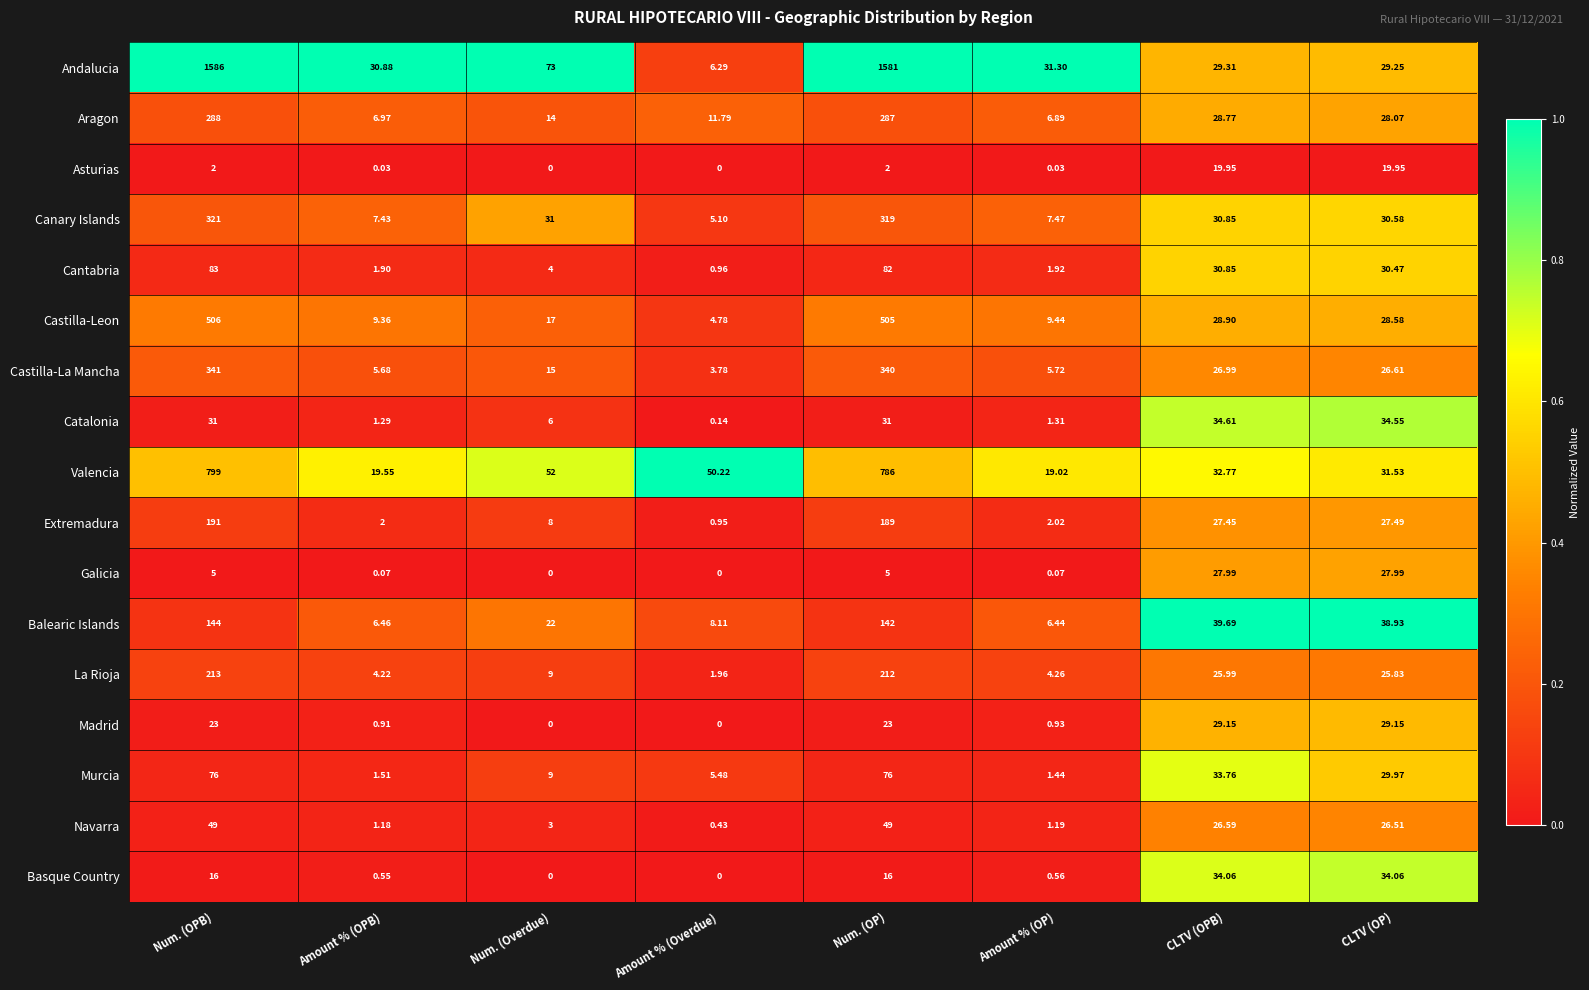

At which label does Canary Islands first exceed 30?

Num. (OPB)